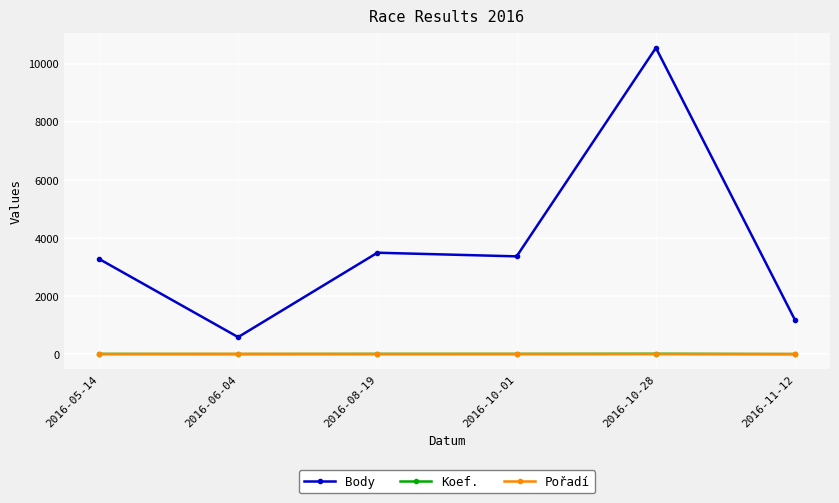

The value of Body at 2016-05-14 is 3283. True or false?

True